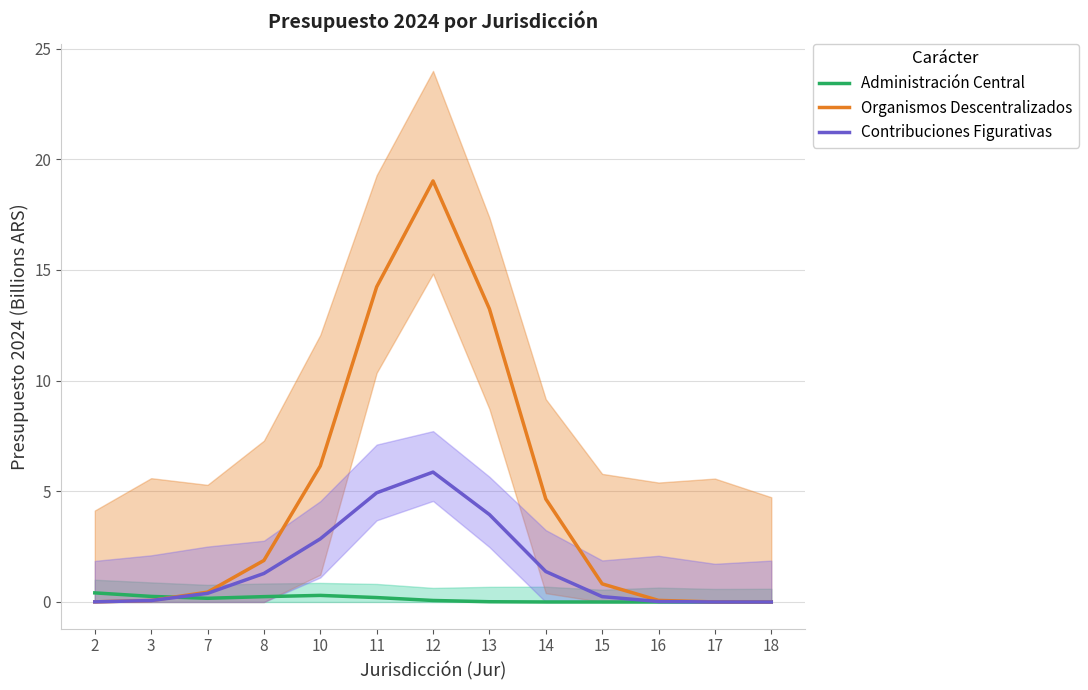

Is it true that Contribuciones Figurativas equals 0.1 at 3?

True